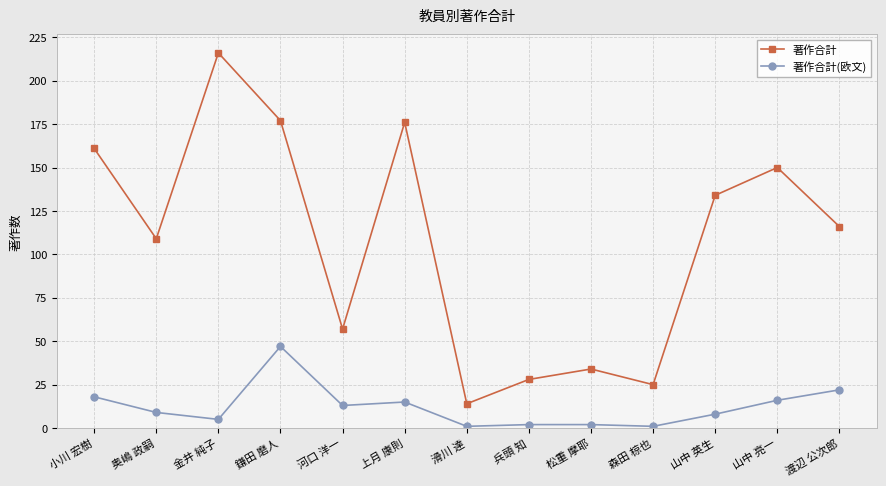

What is the label of the 13th point from the left?

渡辺 公次郎